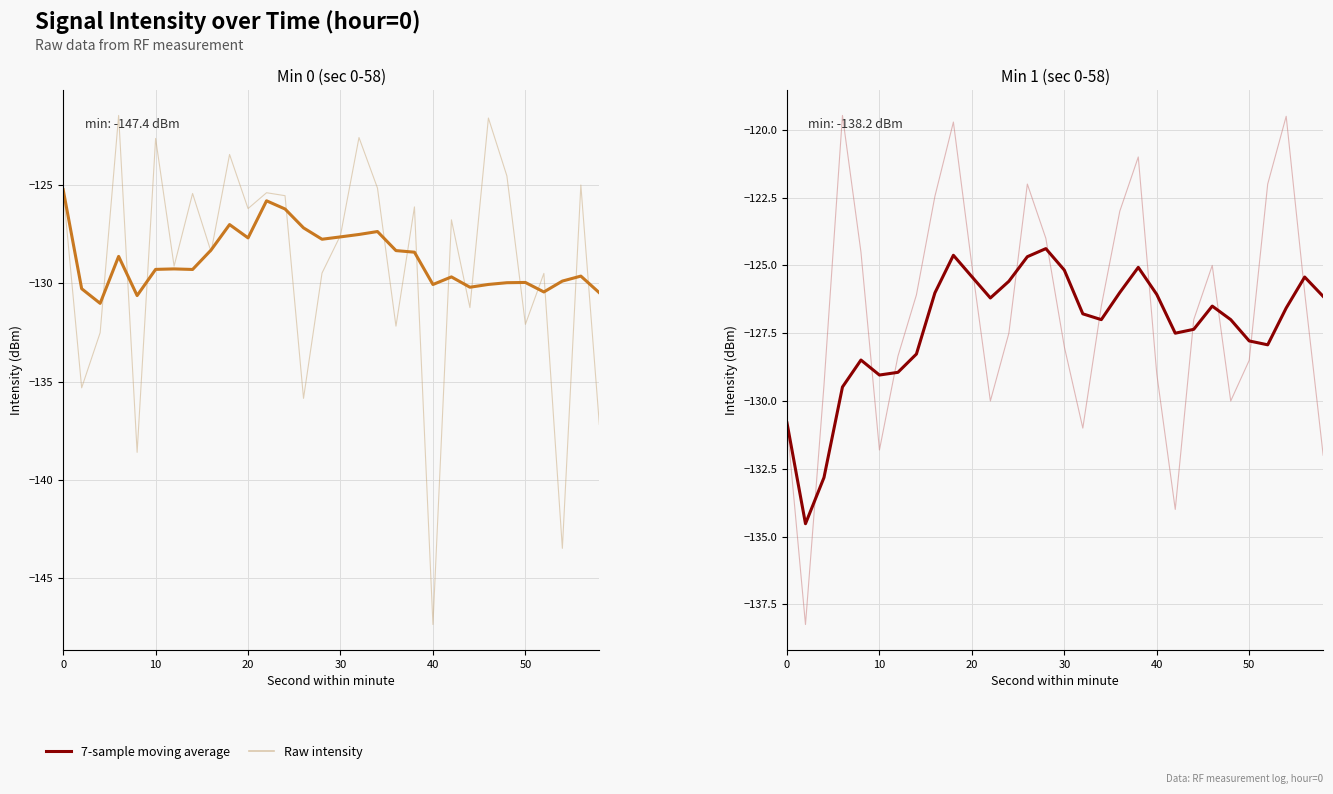

How many interior local peaks does the Raw intensity series have?

6